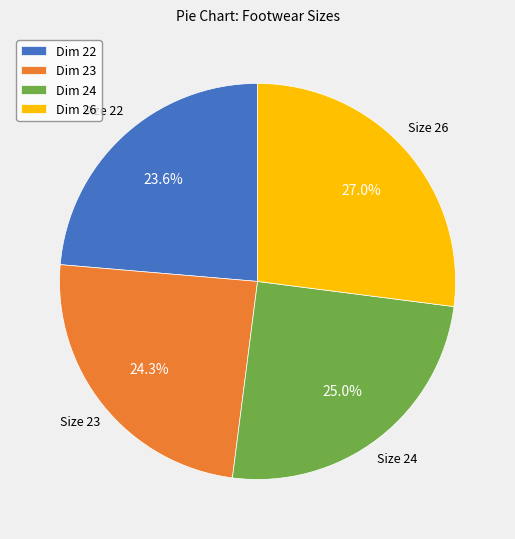

Does any single category account for the majority?

No